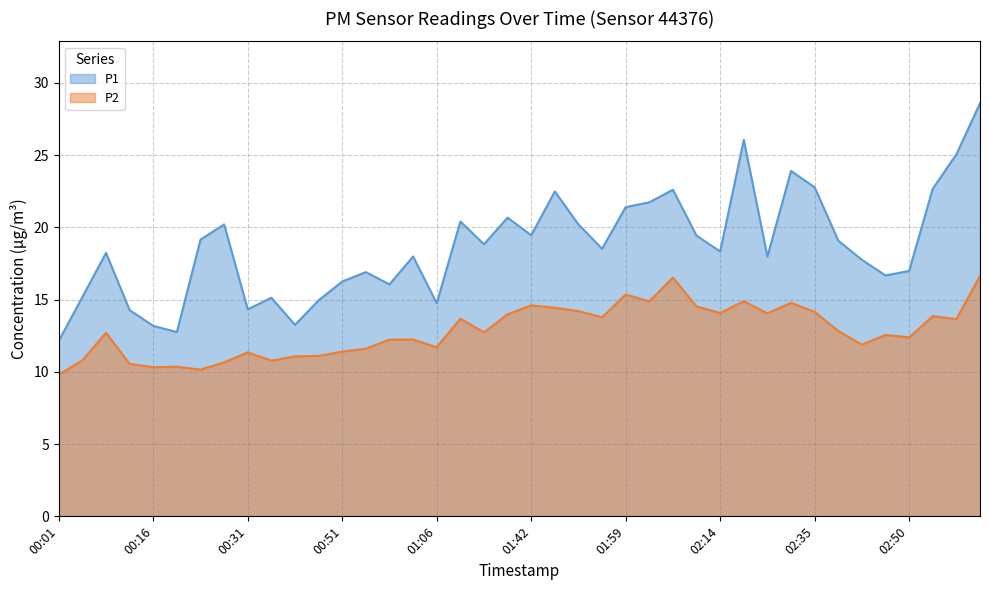

What is the maximum value shown in the chart?

28.6